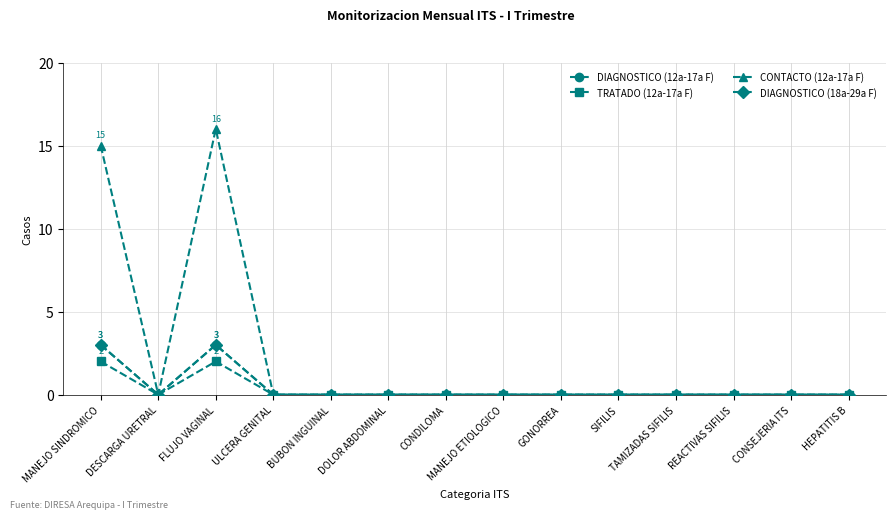

What is the greatest value displayed?

16